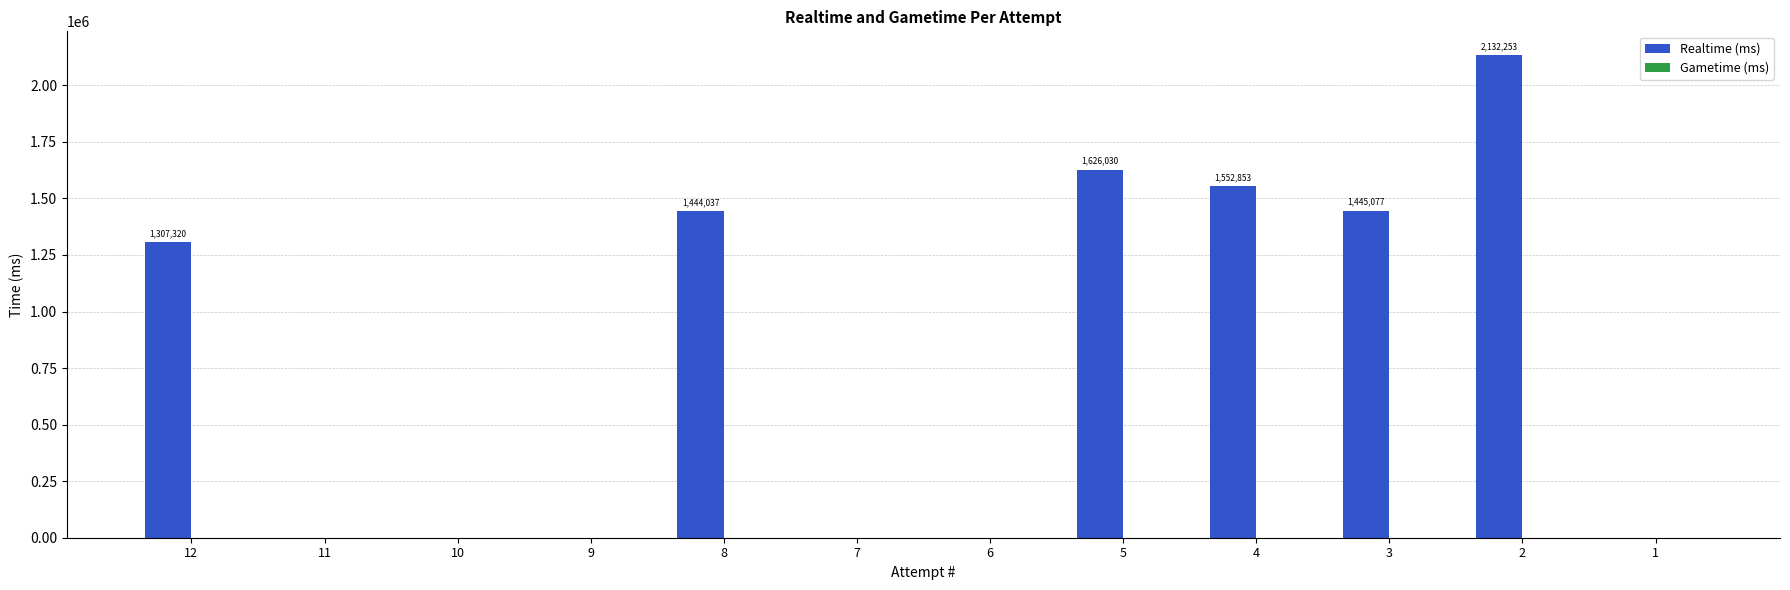

What is the change in value from 3 to 1?

-1445077